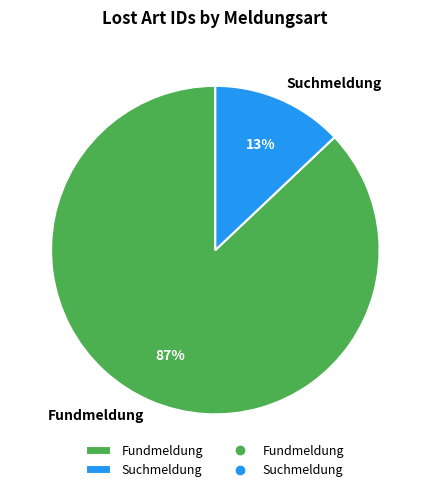

Is there any slice that represents more than half of the pie?

Yes